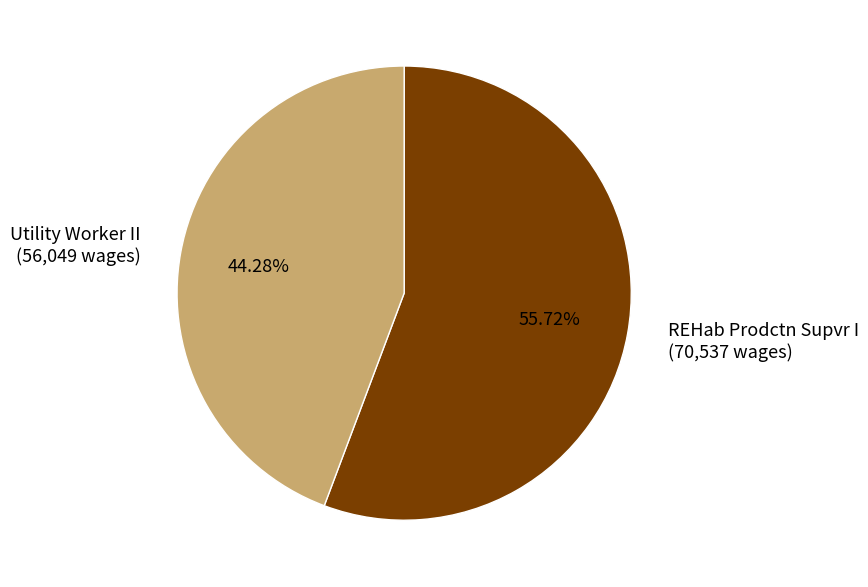

To the nearest percent, what is the difference between the largest and smallest slice percentages?

11%